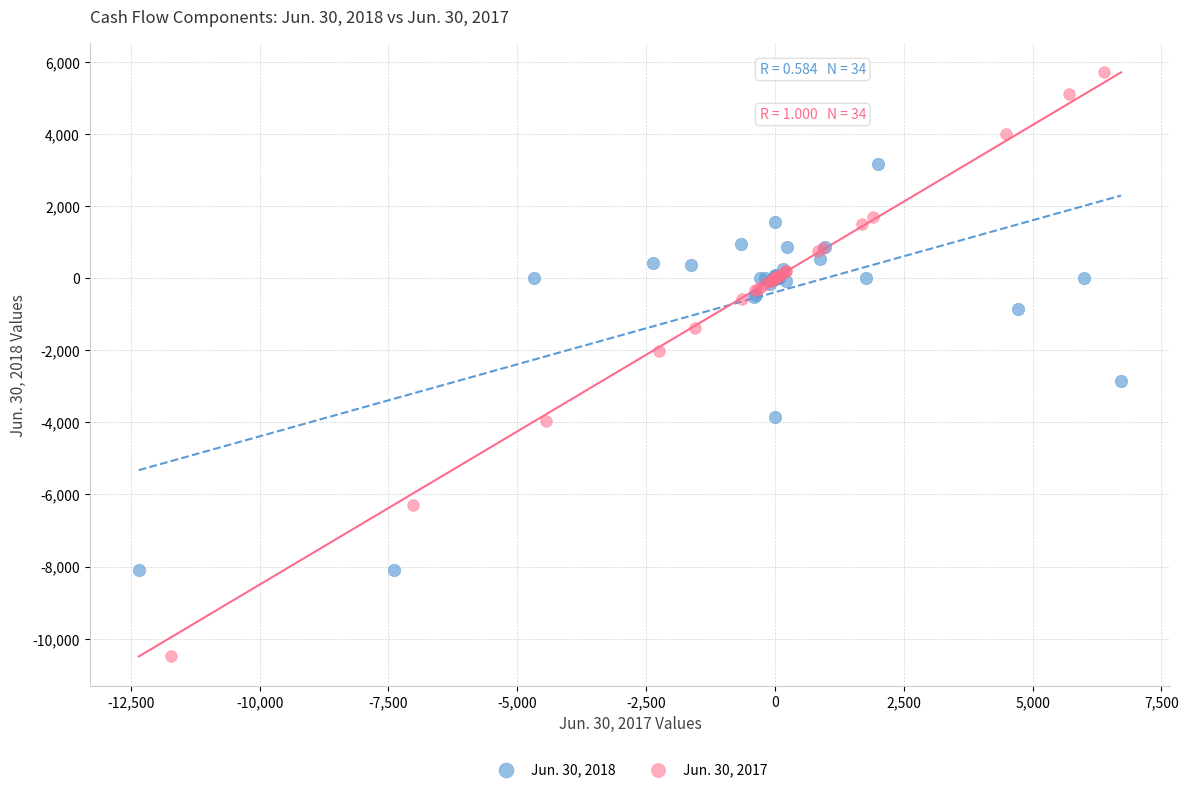

What are all the series names shown in the legend?

Jun. 30, 2018, Jun. 30, 2017